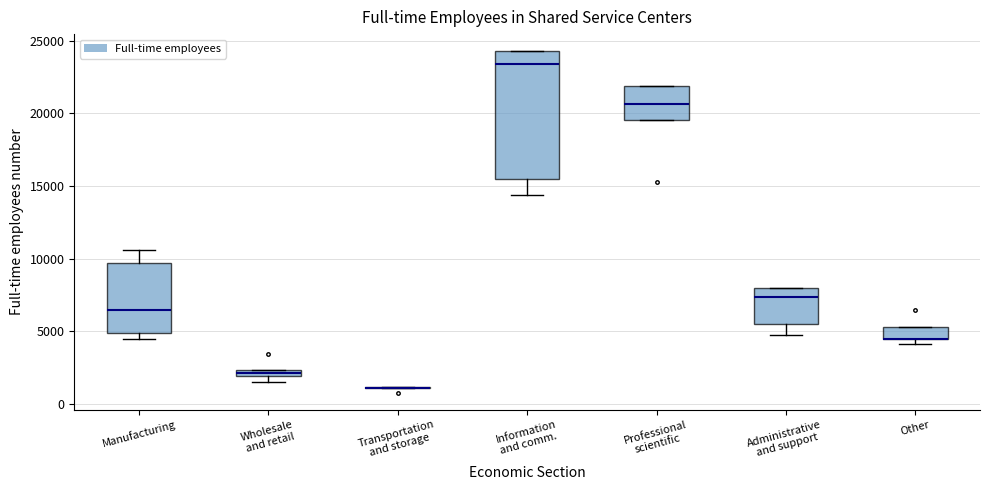

Which box is the tallest, from its lower edge to its upper edge?

Information and comm.